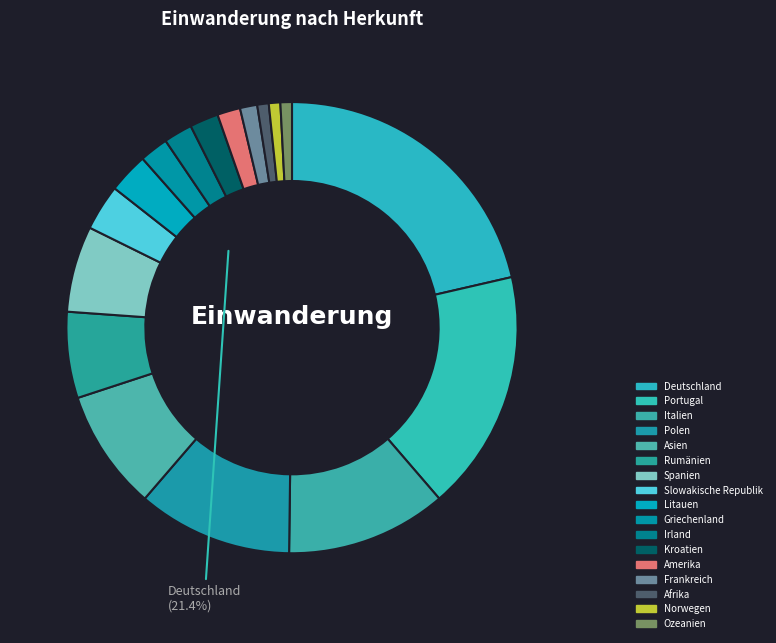

How many segments does this pie chart have?

17